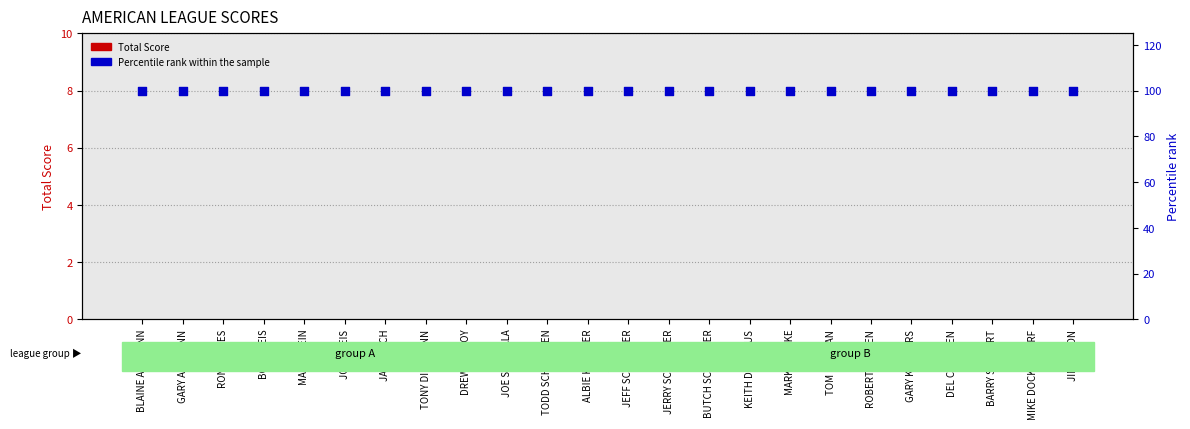

Which series has the widest spread of Y values?

Total Score